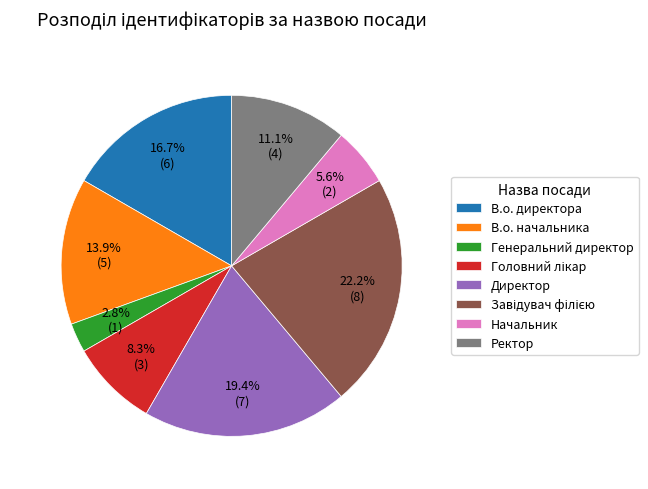

How many slices are in this pie chart?

8